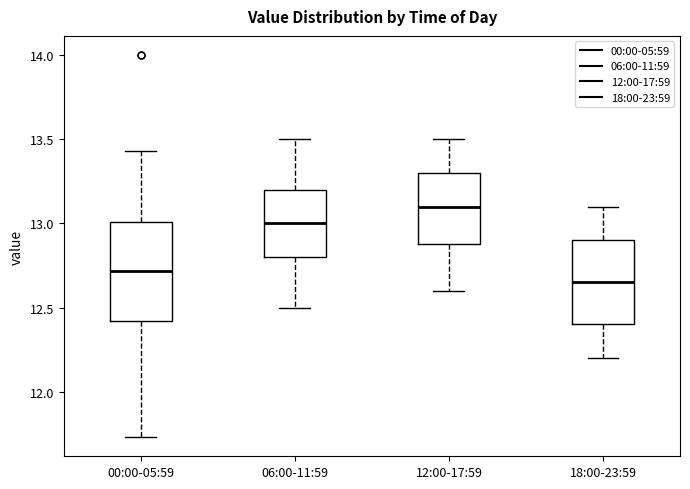

Reading left to right, transcribe this box plot: for each box, give where its median line is, the range the box spans, and where its two whiskers end, as read against the y-axis. The values are not printed on the chart, so give them approximately, as read against the axis.

00:00-05:59: median 12.70, box 12.40 to 13.00, whiskers 11.75 to 13.45
06:00-11:59: median 13.00, box 12.80 to 13.20, whiskers 12.50 to 13.50
12:00-17:59: median 13.10, box 12.90 to 13.30, whiskers 12.60 to 13.50
18:00-23:59: median 12.65, box 12.40 to 12.90, whiskers 12.20 to 13.10